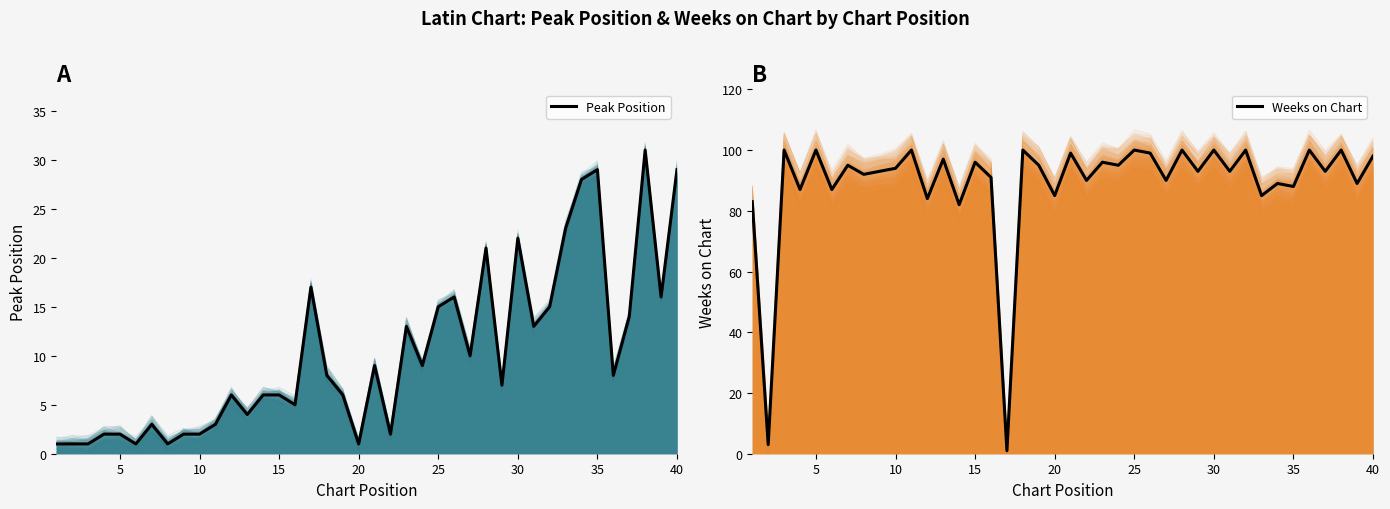

In Weeks on Chart, how many points are lower than both neighbors (excluding endpoints)?

17